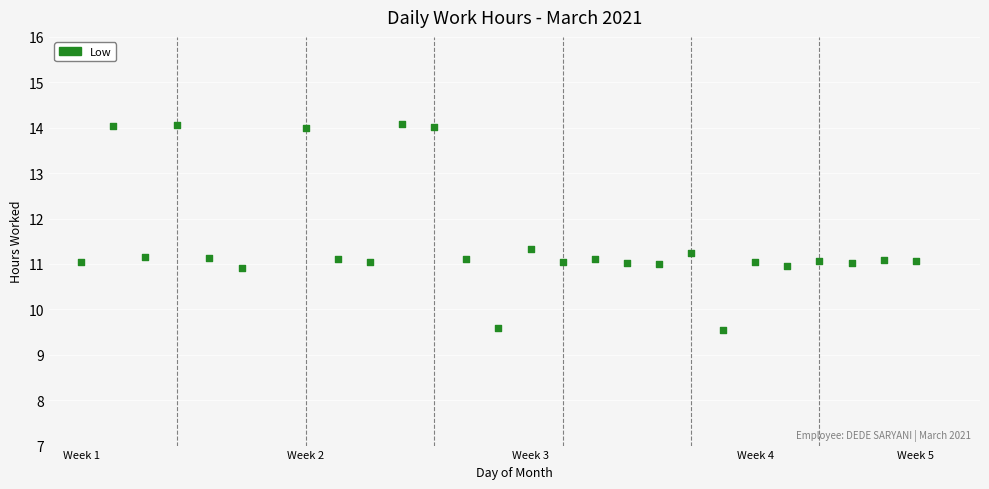

What is the range of Y values (max minus min)?

4.5